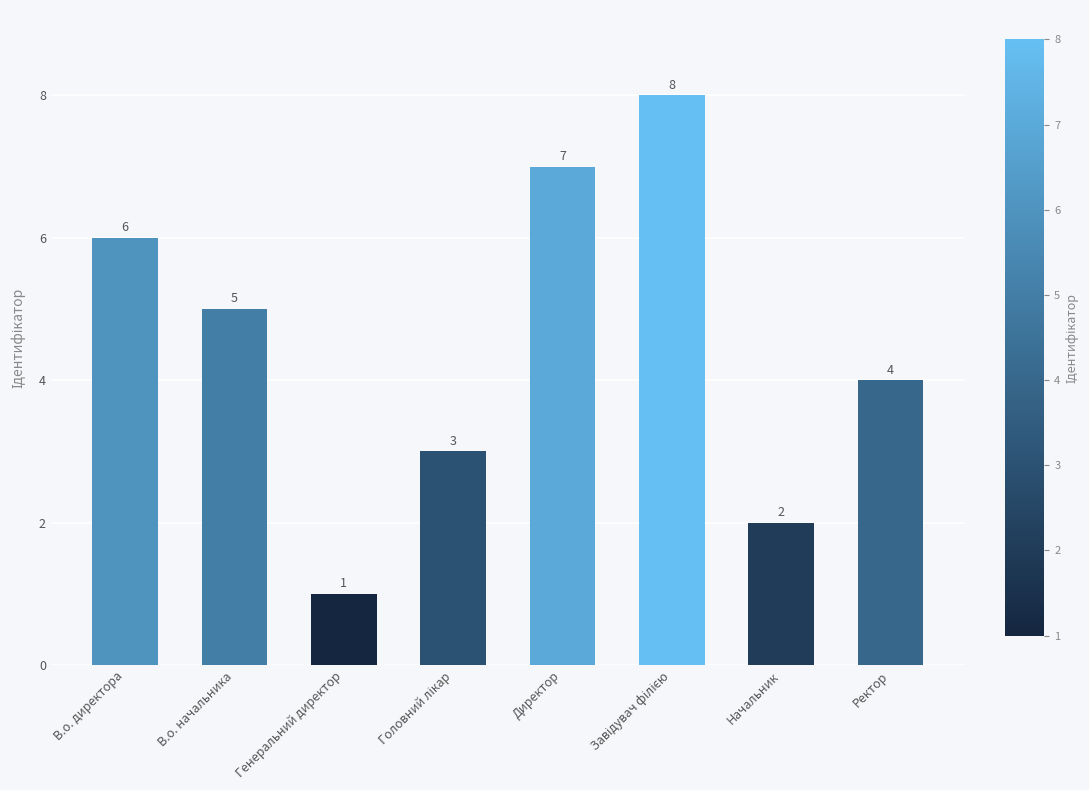

What is the smallest value displayed?

1